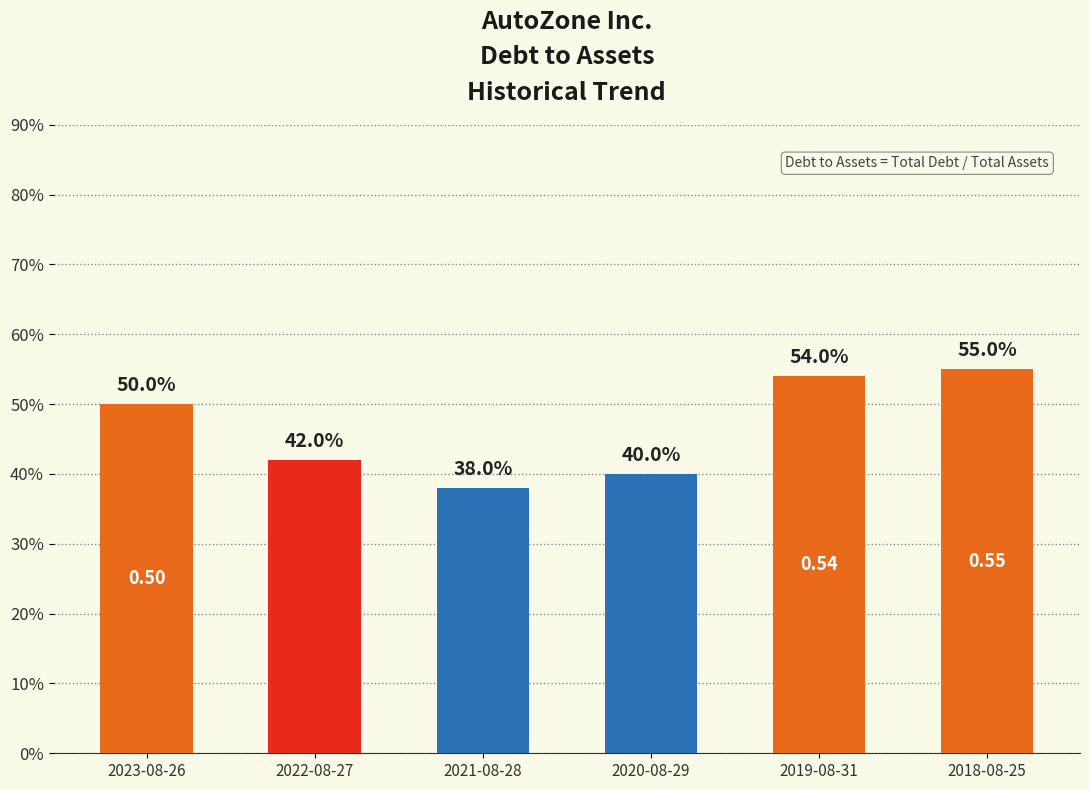

How many values are between 0 and 1?

6